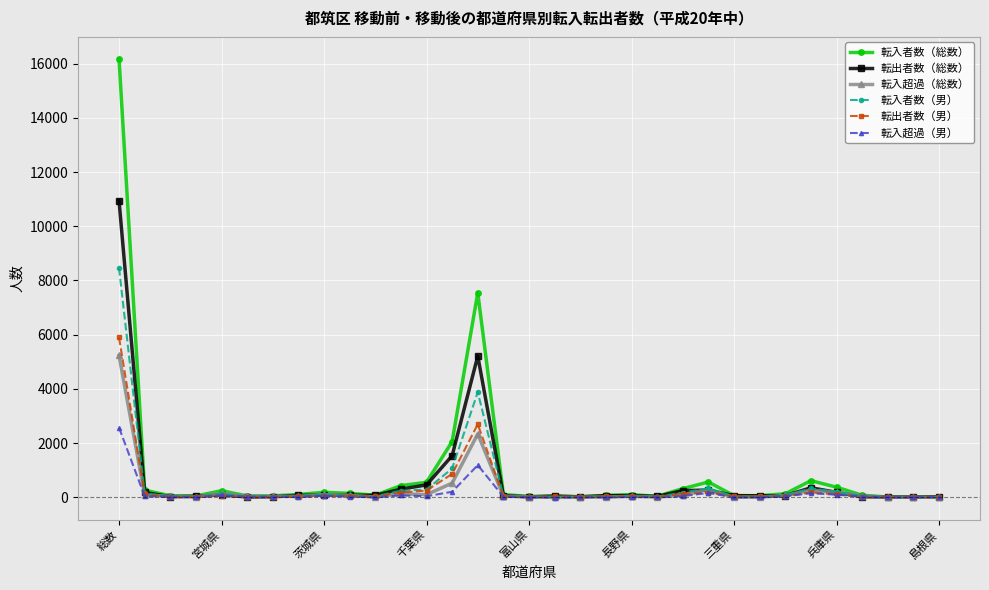

Which series has the largest range (max minus min)?

転入者数（総数）